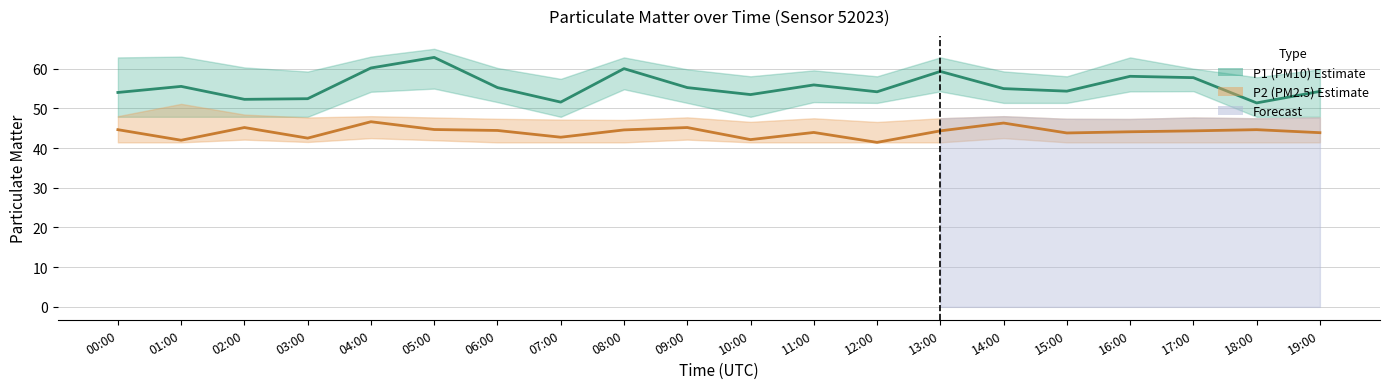

Reading left to right, list all the values displayed in this chart.

P1 (PM10): 54.0	55.5	52.3	52.4	60.2	62.8	55.2	51.6	60.0	55.2	53.5	55.9	54.2	59.3	55.0	54.3	58.1	57.7	51.4	54.3
P2 (PM2.5): 44.6	42.0	45.2	42.5	46.6	44.7	44.4	42.7	44.6	45.2	42.1	43.9	41.4	44.3	46.3	43.8	44.1	44.3	44.6	43.9